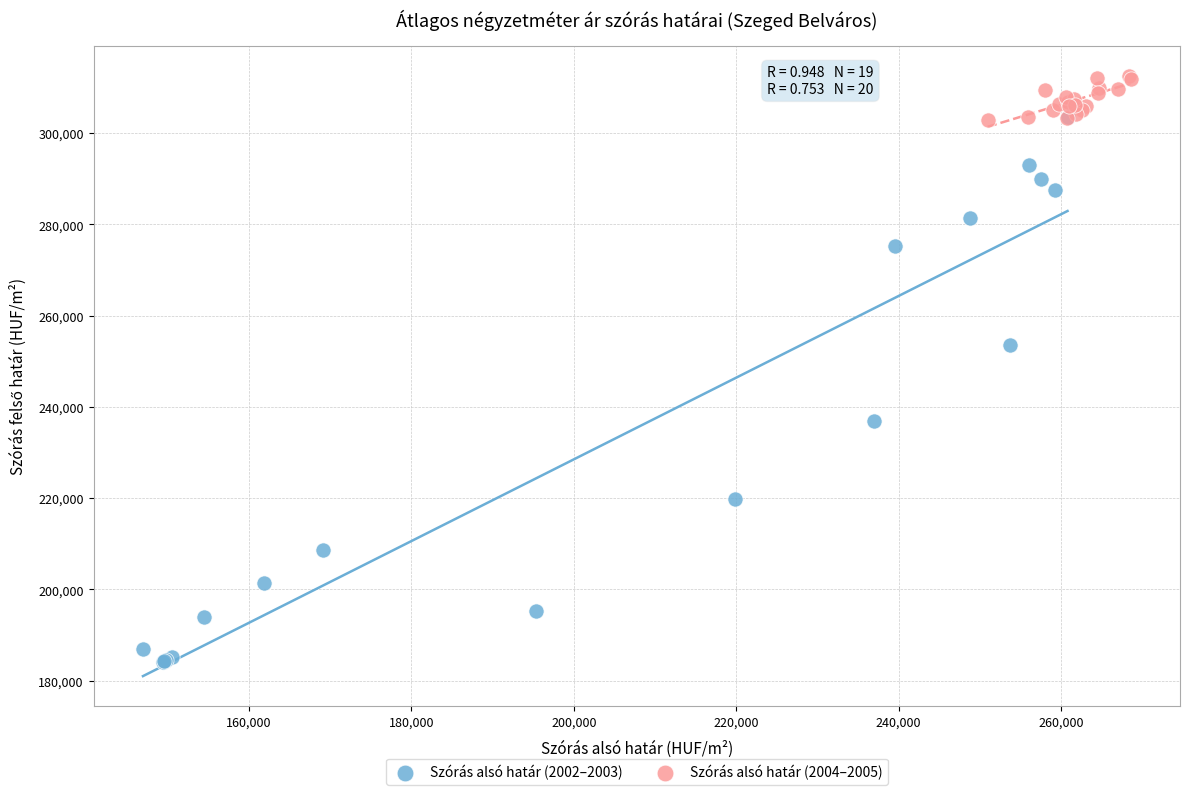

What are all the series names shown in the legend?

Szórás alsó határ (2002–2003), Szórás alsó határ (2004–2005)